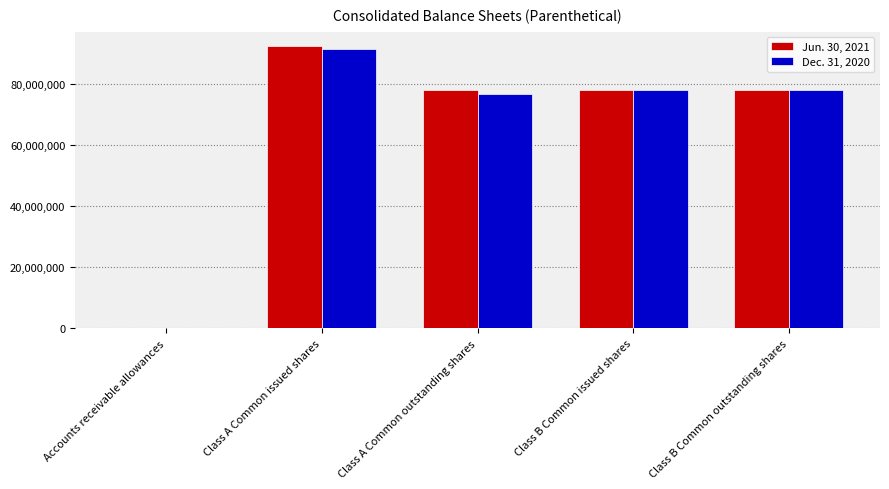

At which label does Dec. 31, 2020 reach its peak?

Class A Common issued shares